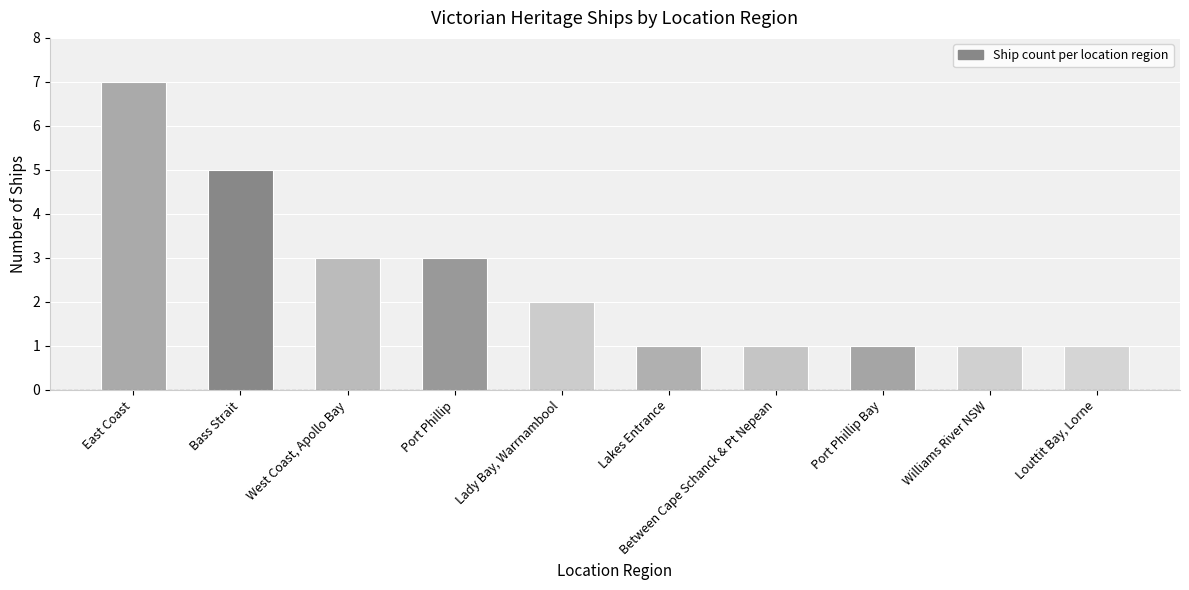

What is the label of the 7th bar from the left?

Between Cape Schanck & Pt Nepean